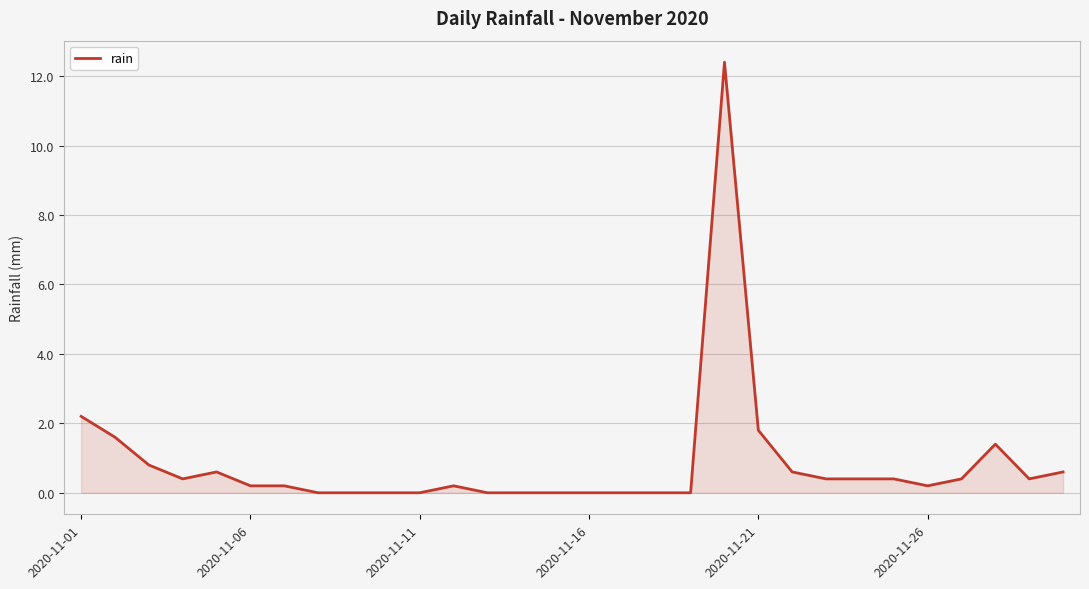

How many lines are shown in the chart?

1